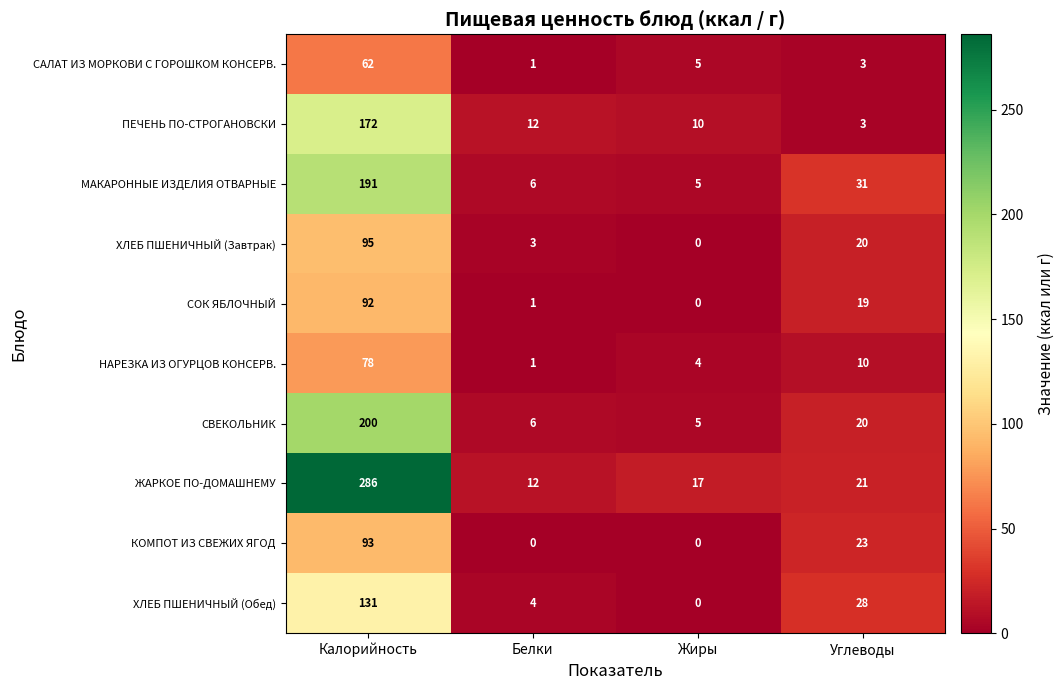

Which series has the widest spread of values?

ЖАРКОЕ ПО-ДОМАШНЕМУ